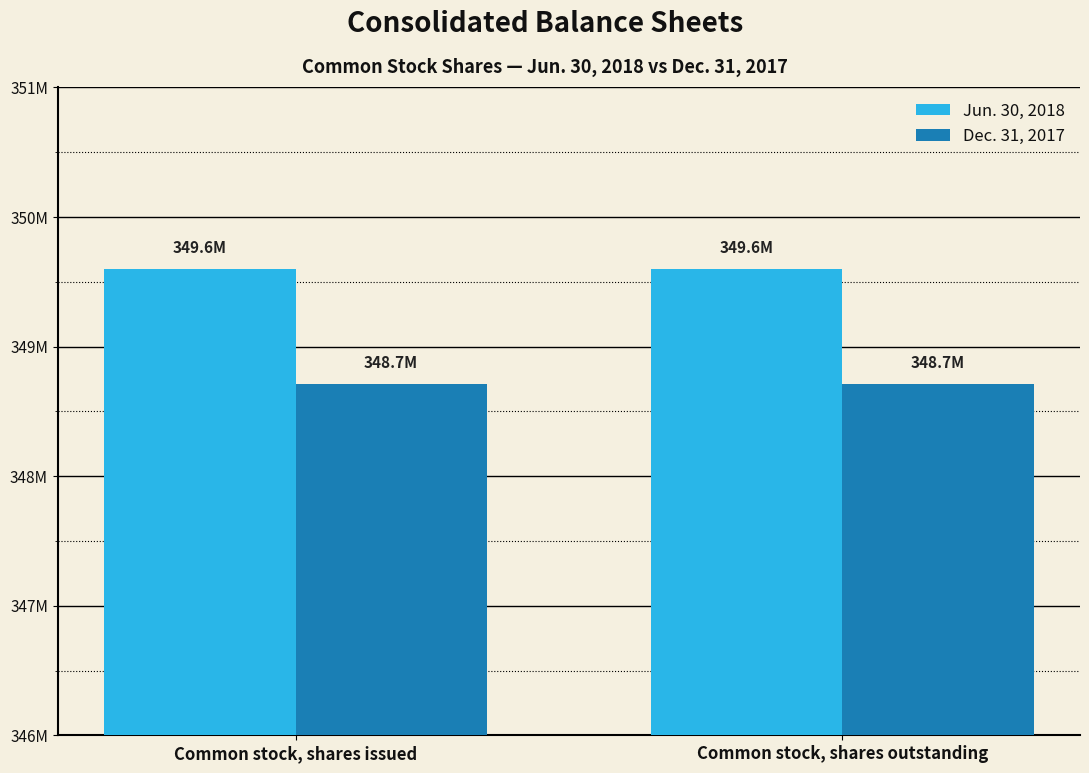

Reading right to left, what are all the values shown in this chart?

Jun. 30, 2018: 349600960	349600960
Dec. 31, 2017: 348708567	348708567